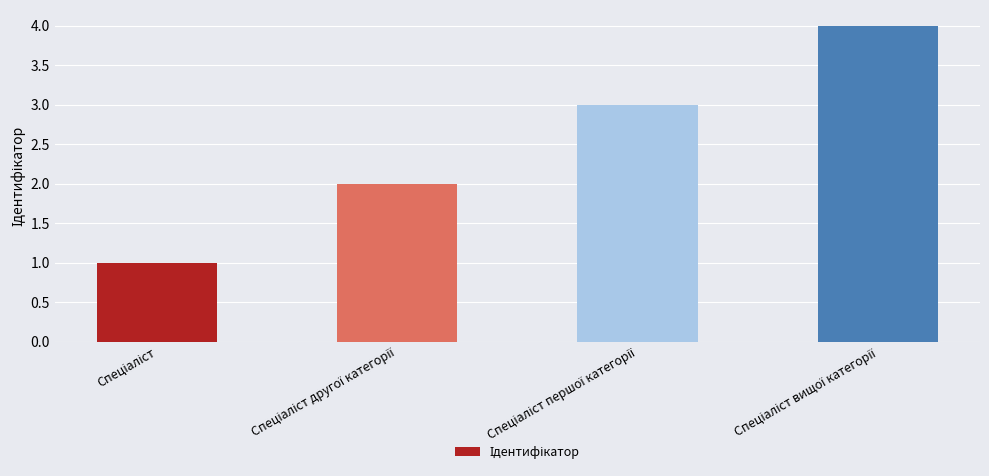

What is the greatest value displayed?

4